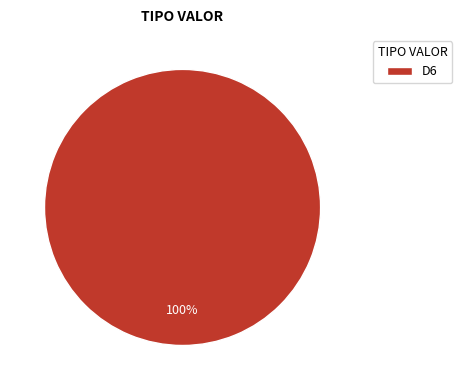

Rank the categories by value from lowest to highest.

D6